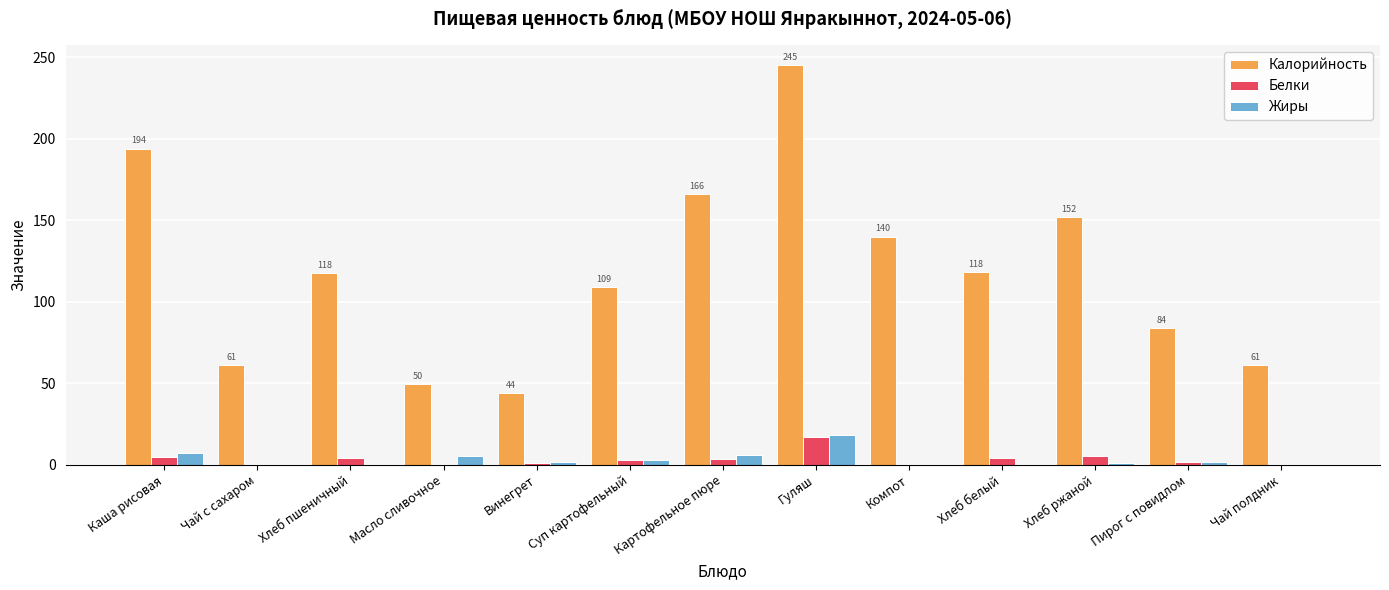

The Жиры series shows 7.2 at Каша рисовая. True or false?

True